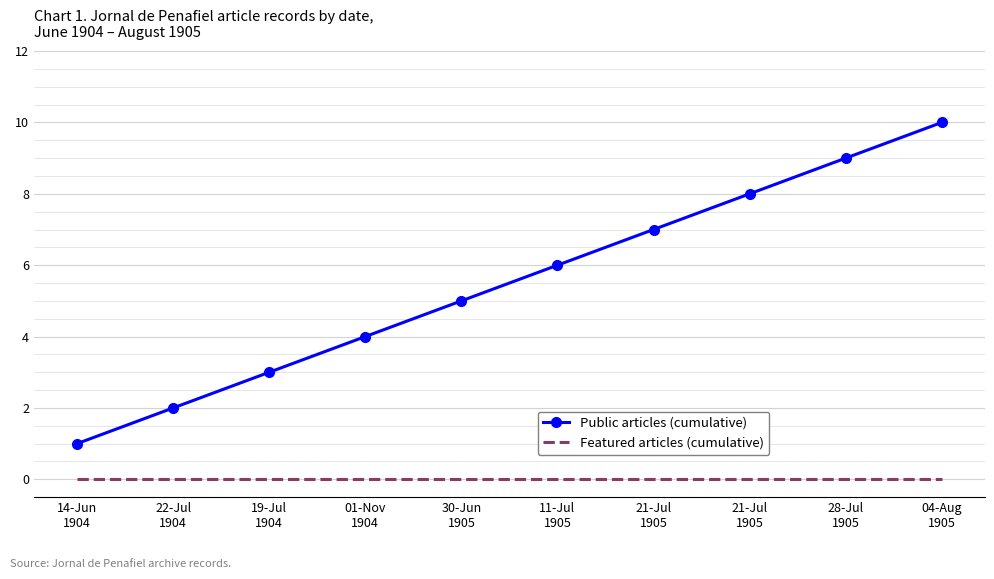

What is the difference between the highest and lowest values at 21-Jul
1905?

7